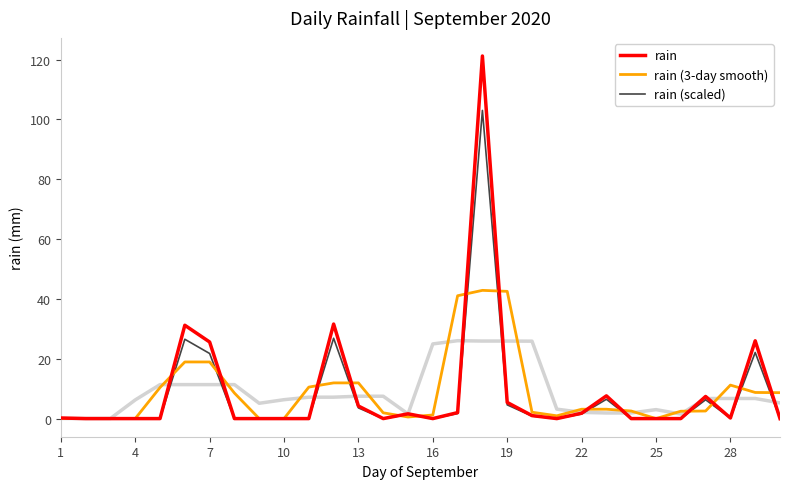

How many intersections are there between rain and rain (3-day smooth)?

15